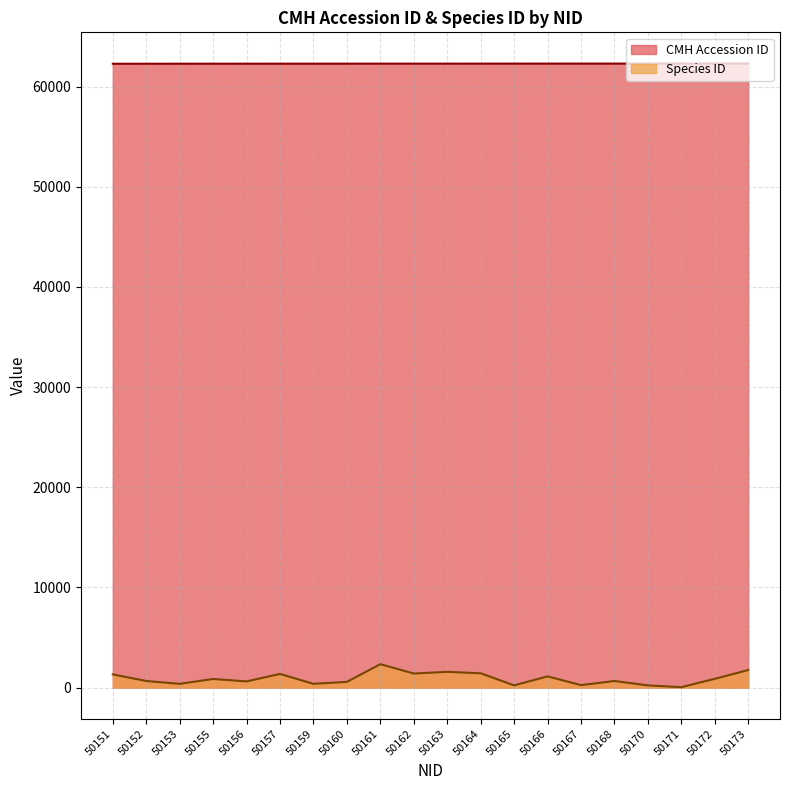

Between 50160 and 50152, which is larger?

50160